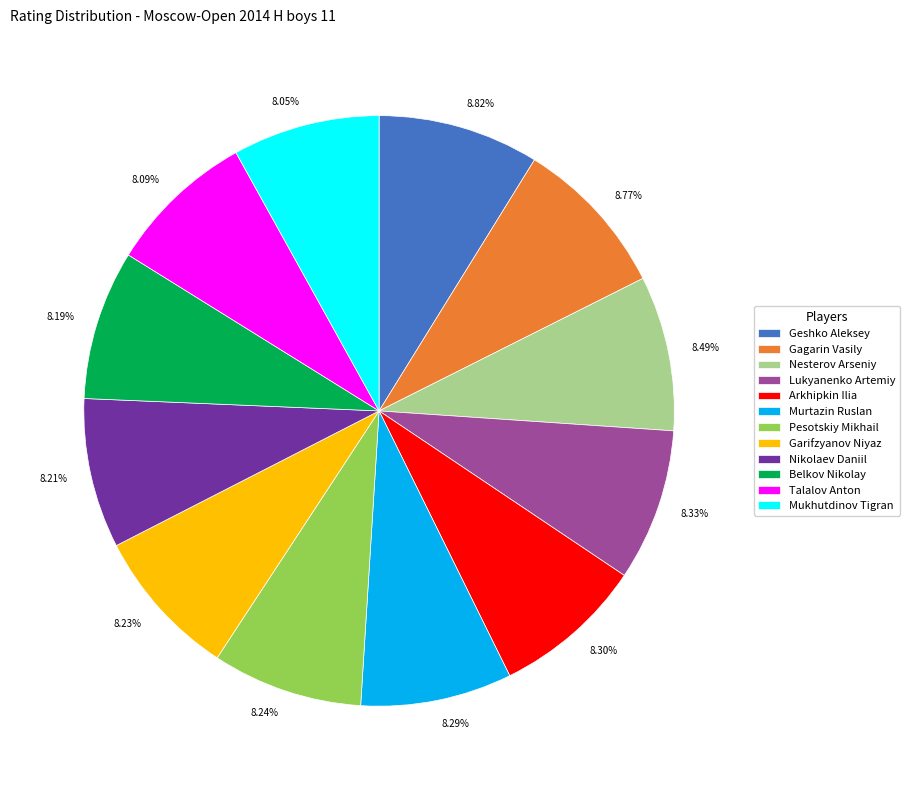

To the nearest percent, what is the difference between the largest and smallest slice percentages?

1%